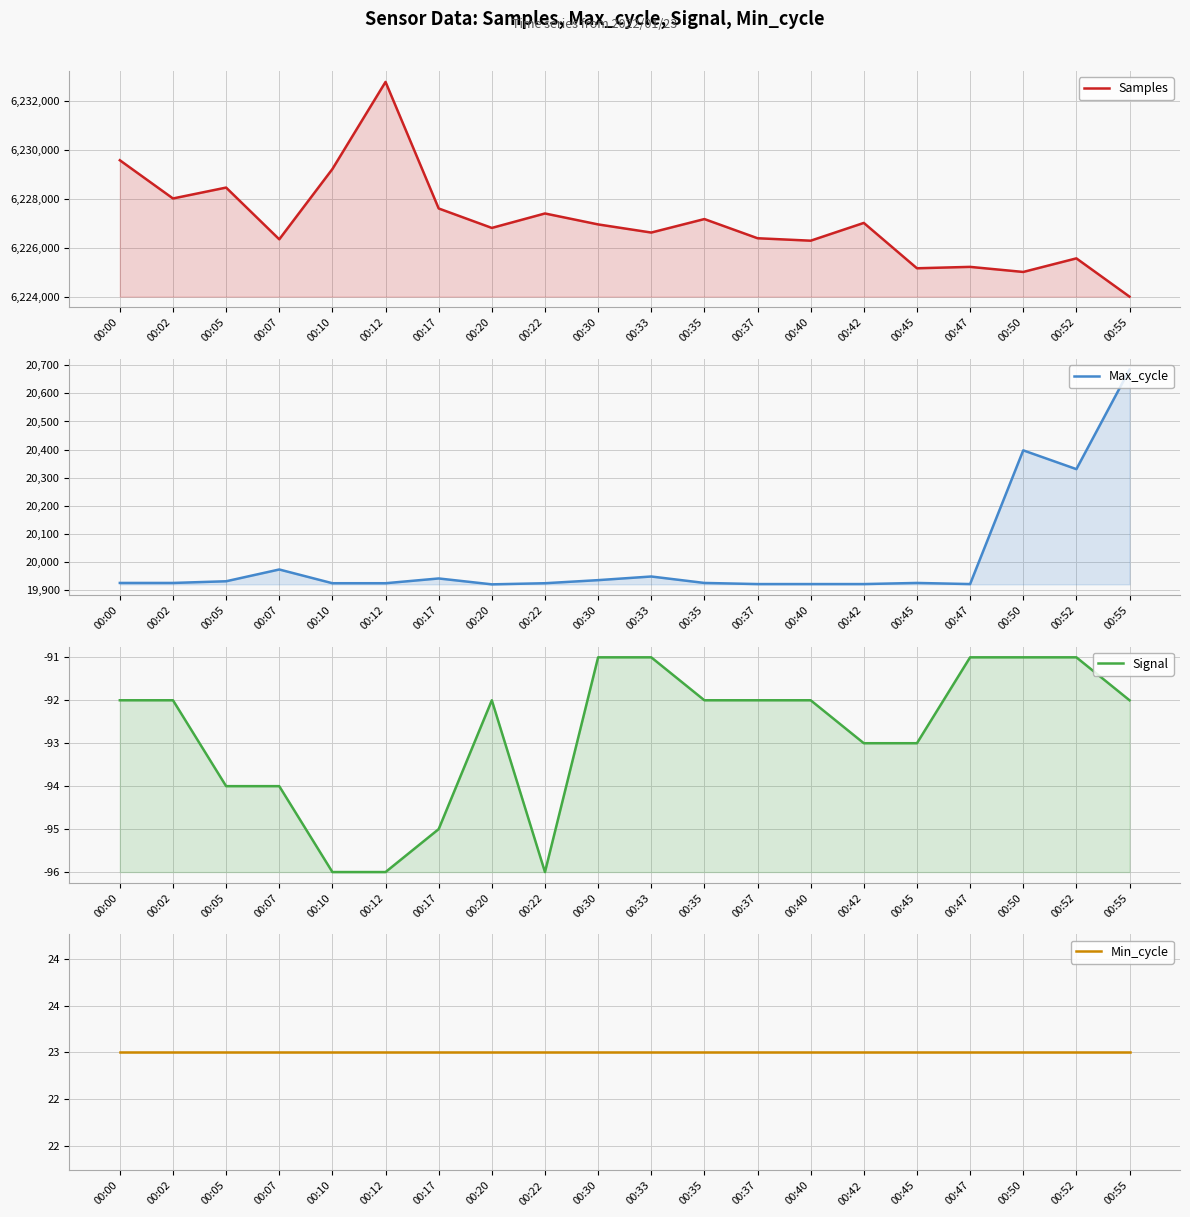

Which category has the lowest value in the Signal series?

00:10